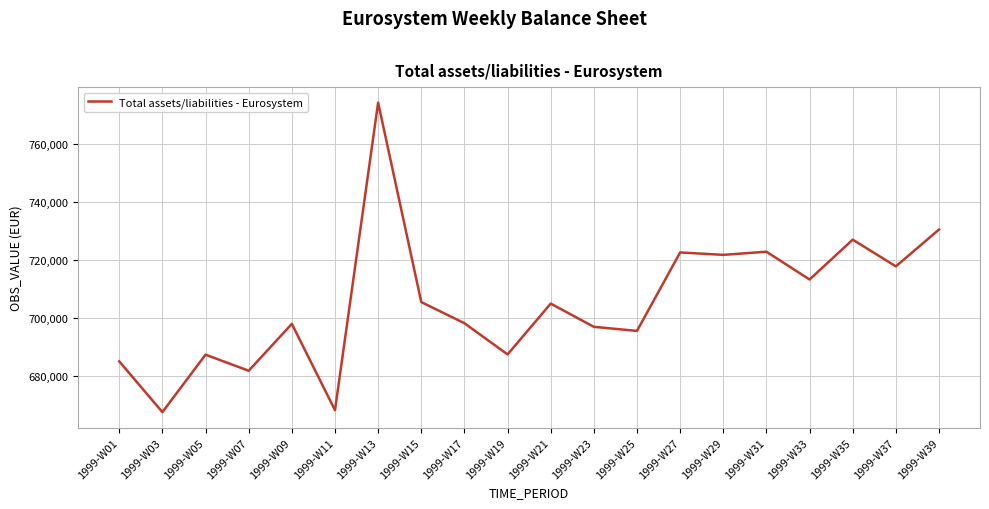

The value at 1999-W21 is 705060. True or false?

True